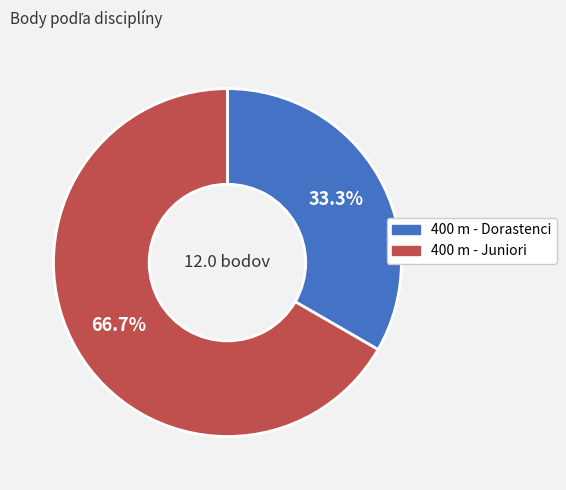

How many segments does this pie chart have?

2